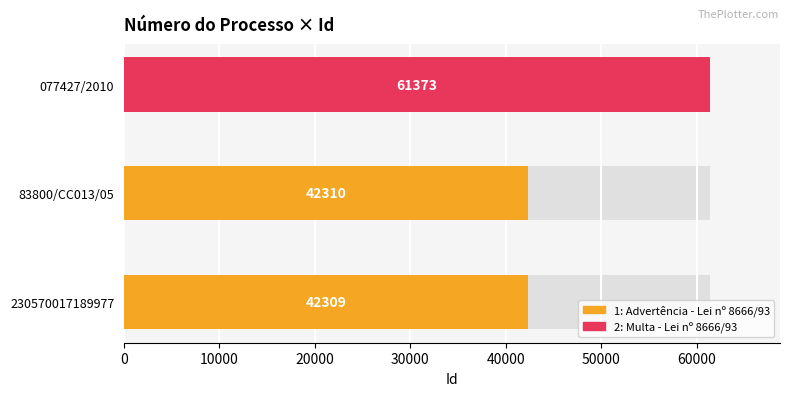

How many data points are above 42310?

1